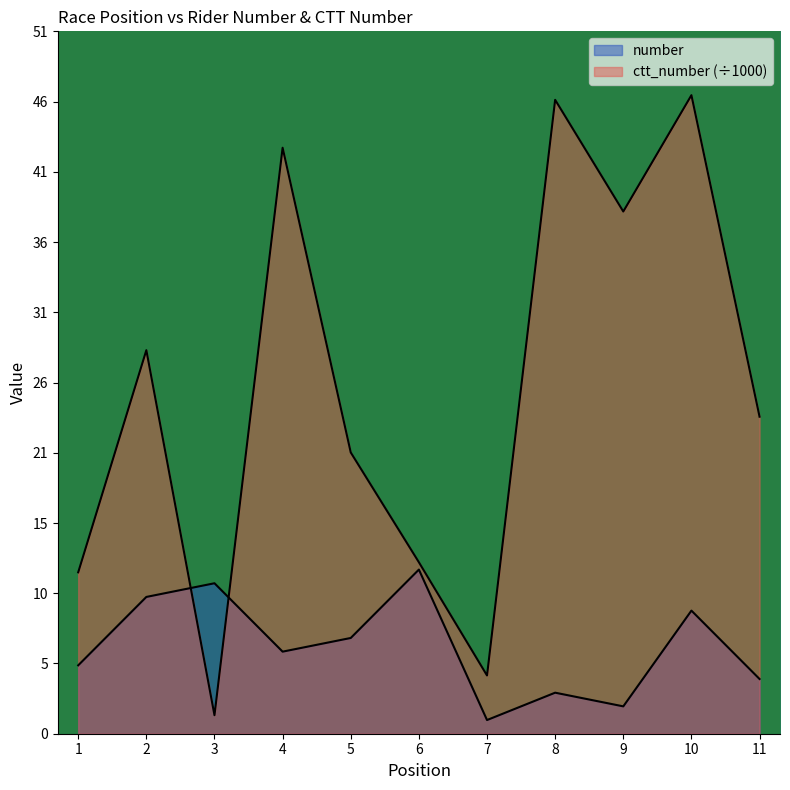

Rank the series at 6 from lowest to highest value.

number, ctt_number